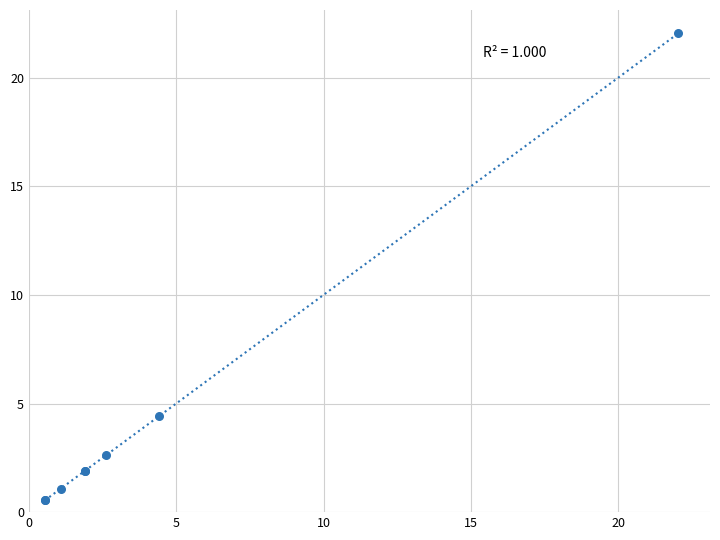

What Y value in the scatter plot is closest to 11?

4.4